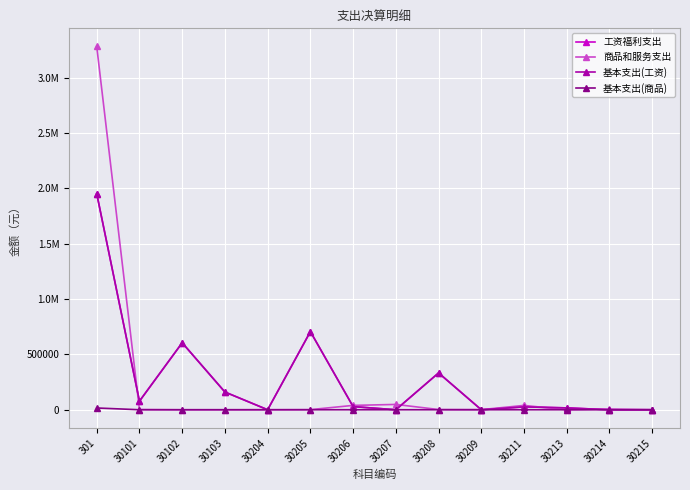

Is this an area chart (filled region under the line)?

No